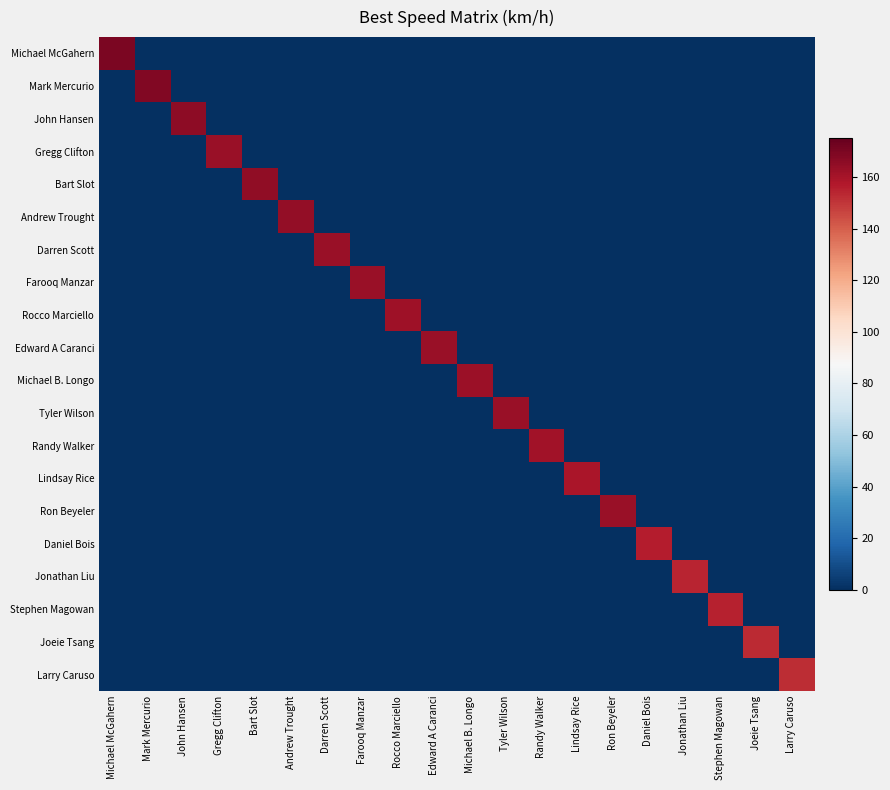

Between John Hansen and Farooq Manzar, which series saw the biggest shift?

John Hansen